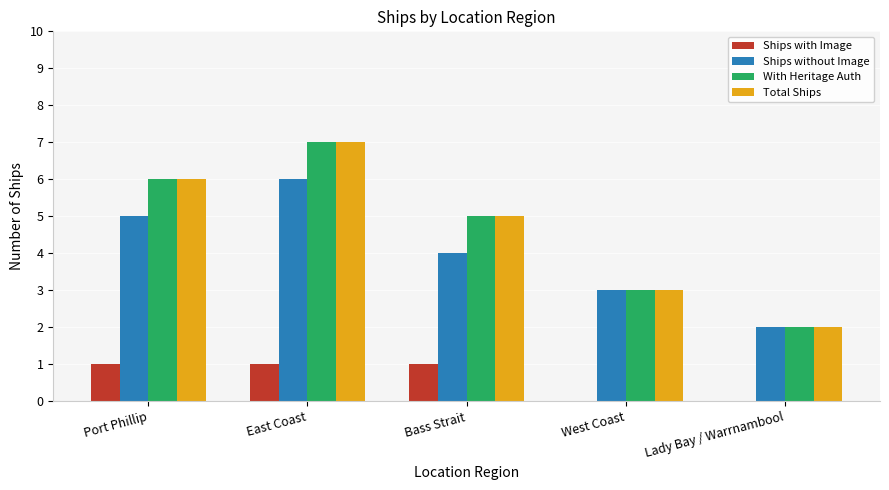

Reading left to right, transcribe all the data shown in this chart.

Ships with Image: 1	1	1	0	0
Ships without Image: 5	6	4	3	2
With Heritage Auth: 6	7	5	3	2
Total Ships: 6	7	5	3	2